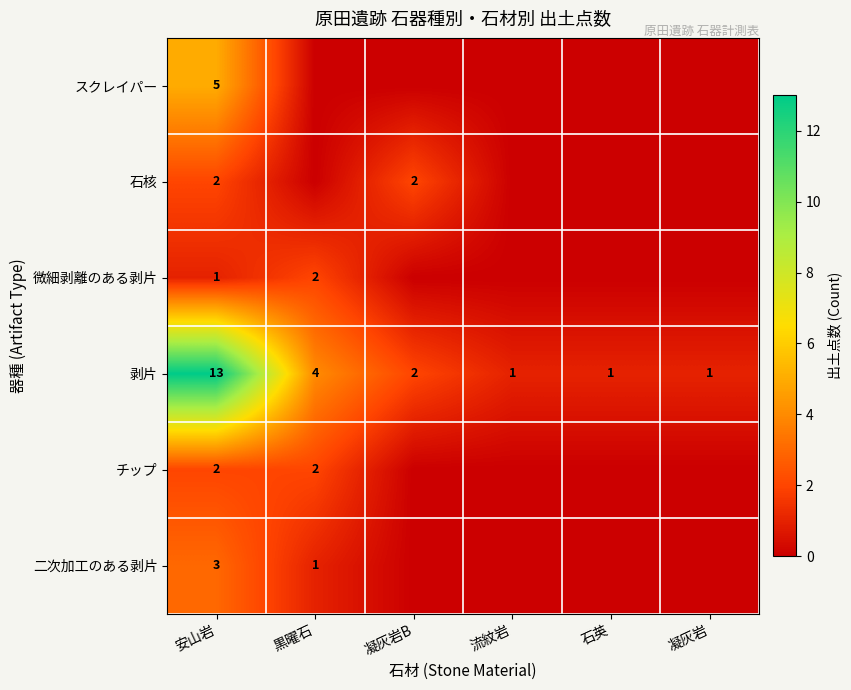

What value does the 剥片 series have at 黒曜石?

4